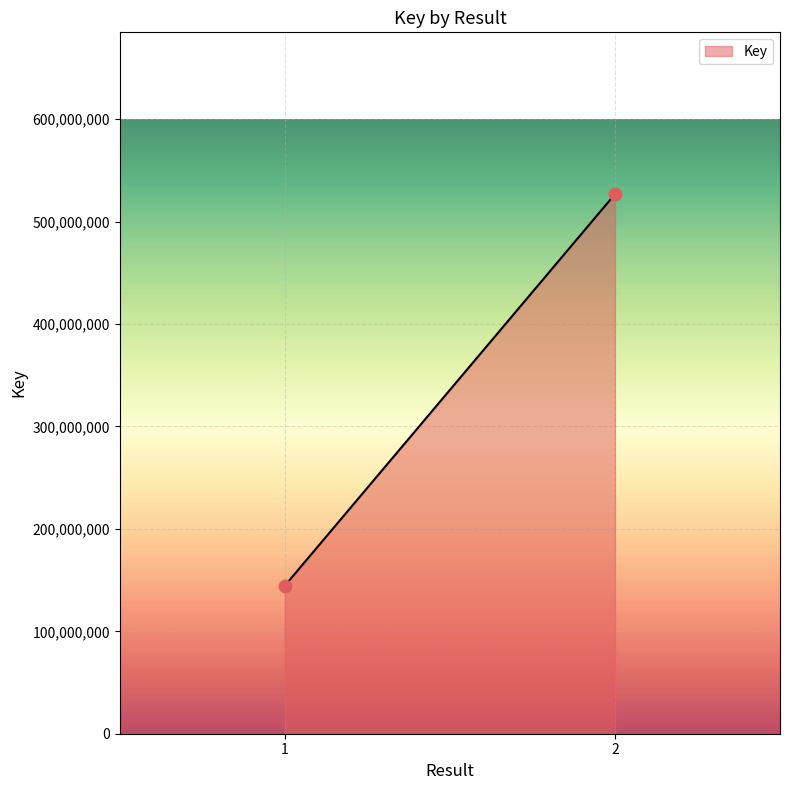

What is the range of Y values (max minus min)?

382232862